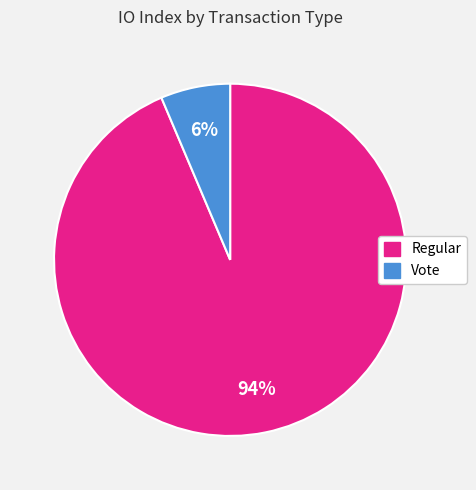

Is there a majority slice in this chart?

Yes